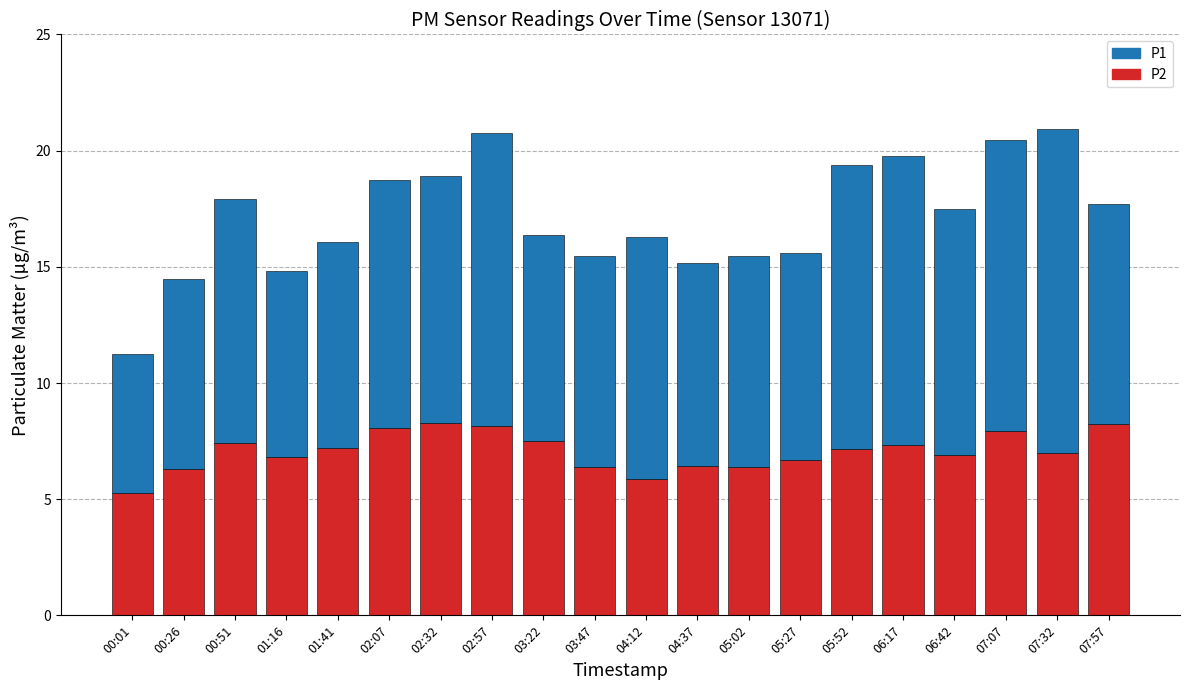

What is the total value across all series at 02:57?

20.8